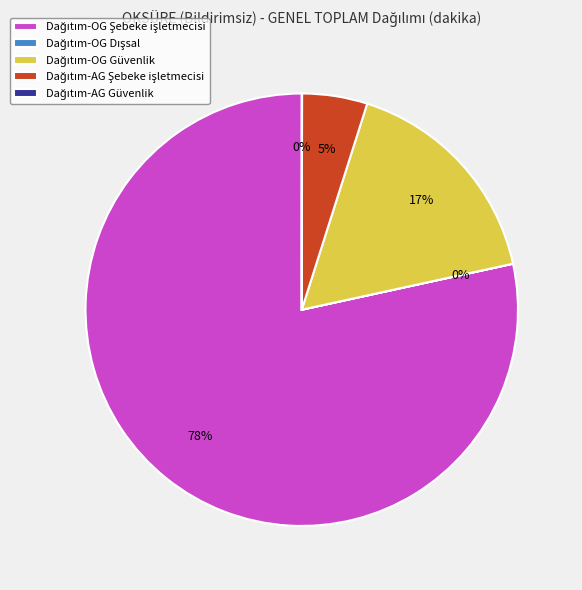

To the nearest percent, what is the average slice percentage?

20%